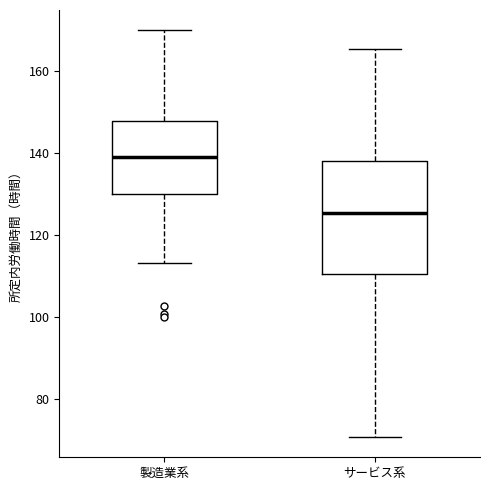

Reading left to right, read every box against the y-axis: the position of its median line, the range the box covers, and the ends of its whiskers. The values are not printed on the chart, so give them approximately, as read against the axis.

製造業系: median 138, box 130 to 148, whiskers 114 to 170
サービス系: median 126, box 110 to 138, whiskers 70 to 166